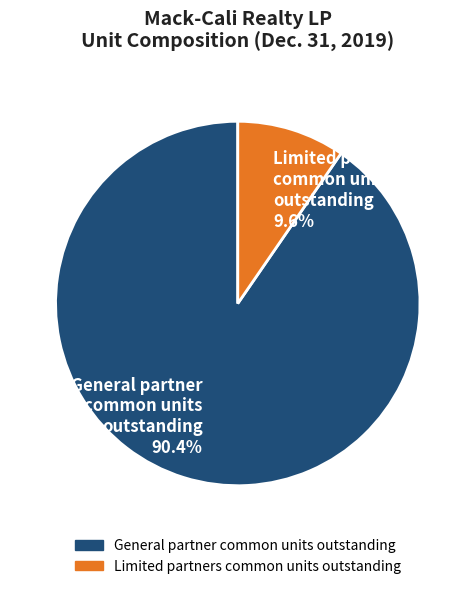

Rank the categories by value from lowest to highest.

Limited partners common units outstanding, General partner common units outstanding